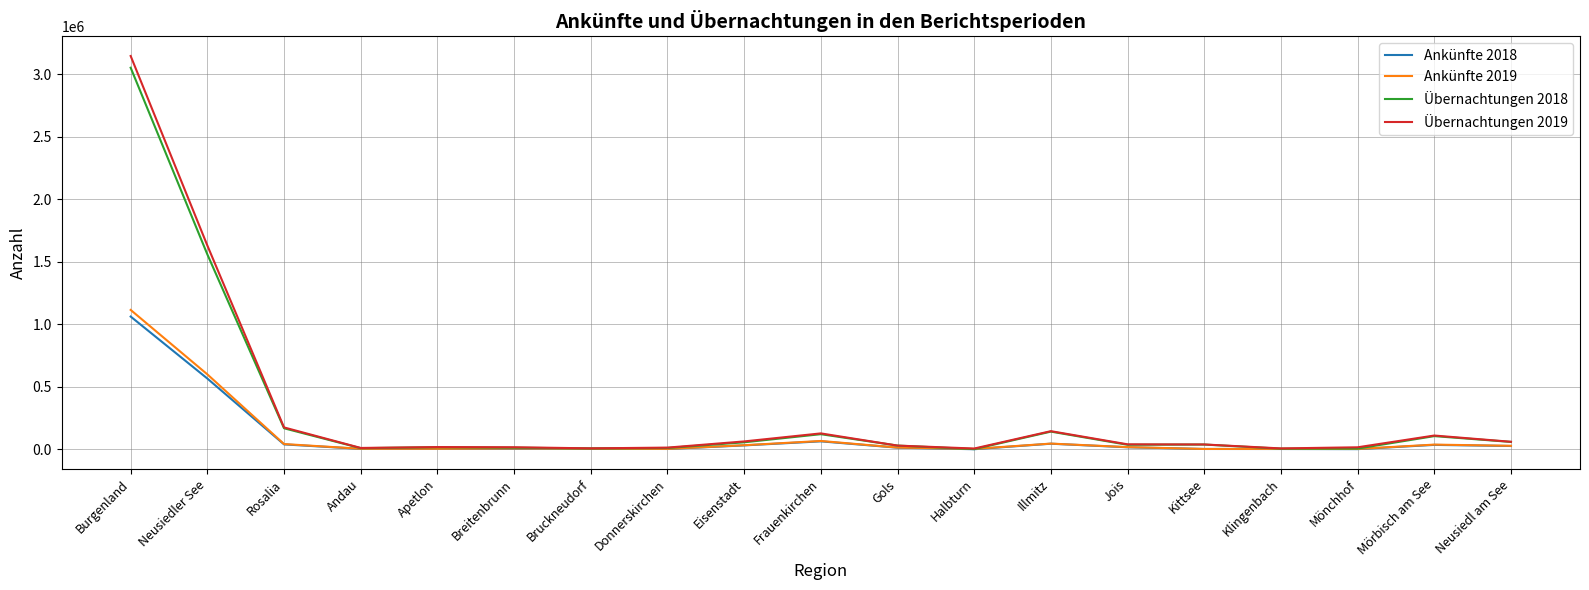

What is the maximum value shown in the chart?

3144232